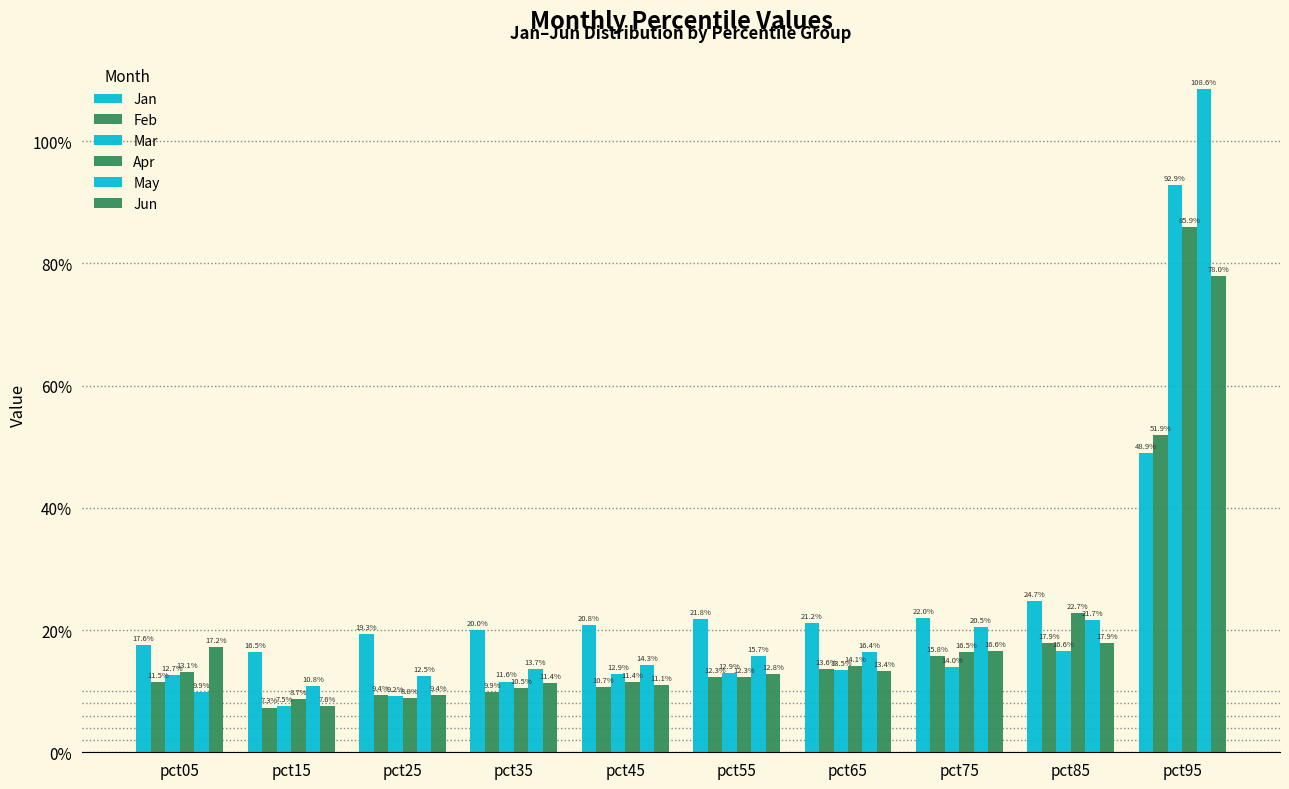

Does the chart contain any negative values?

No